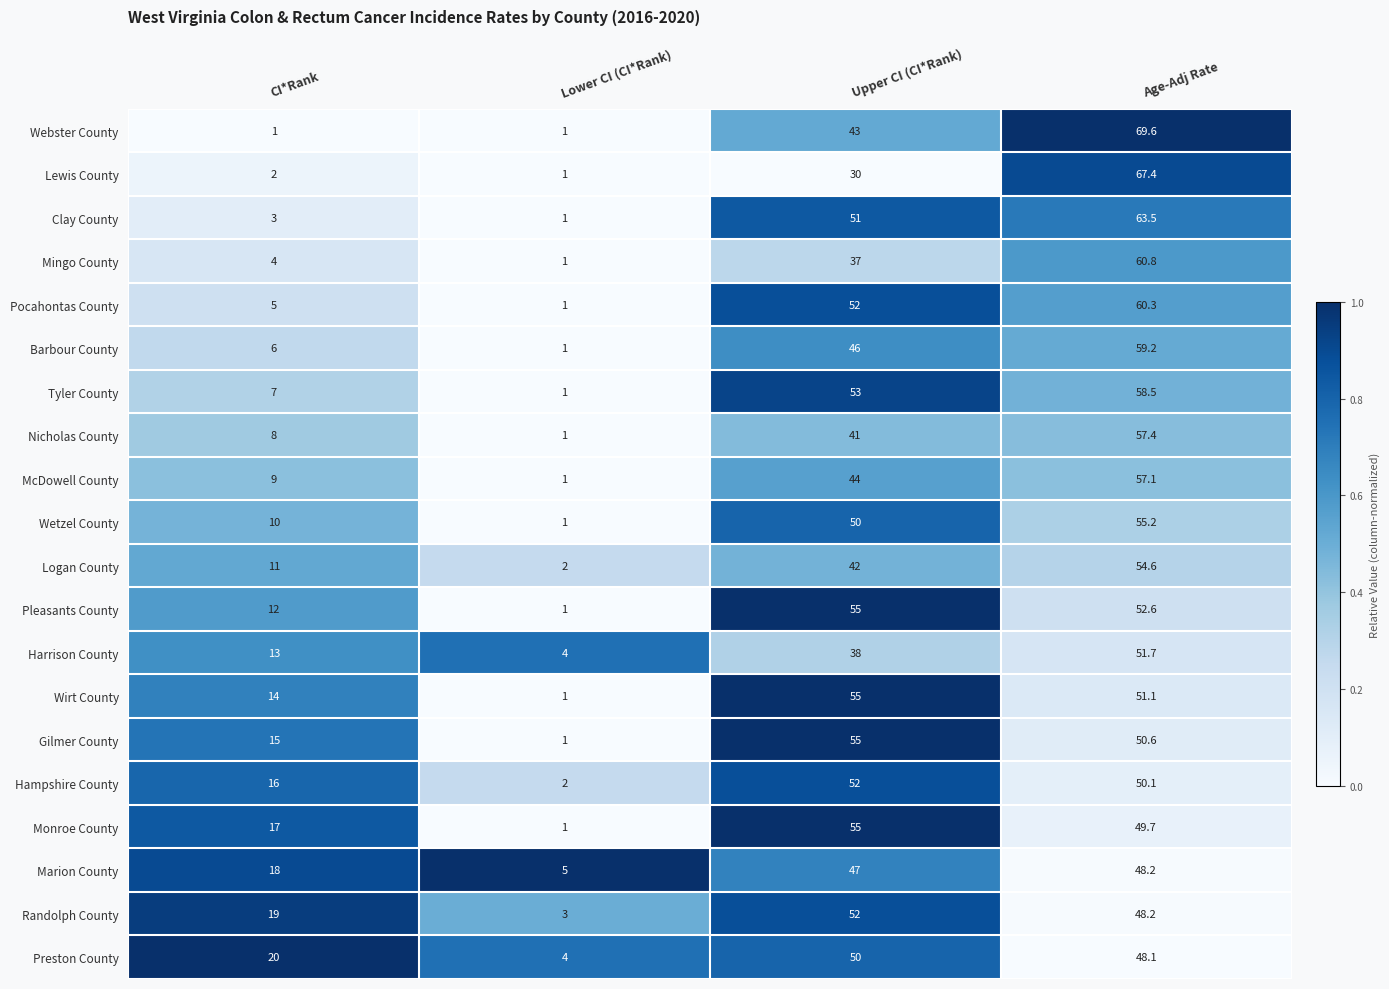

The value of Webster County at Age-Adj Rate is 99.5. True or false?

False